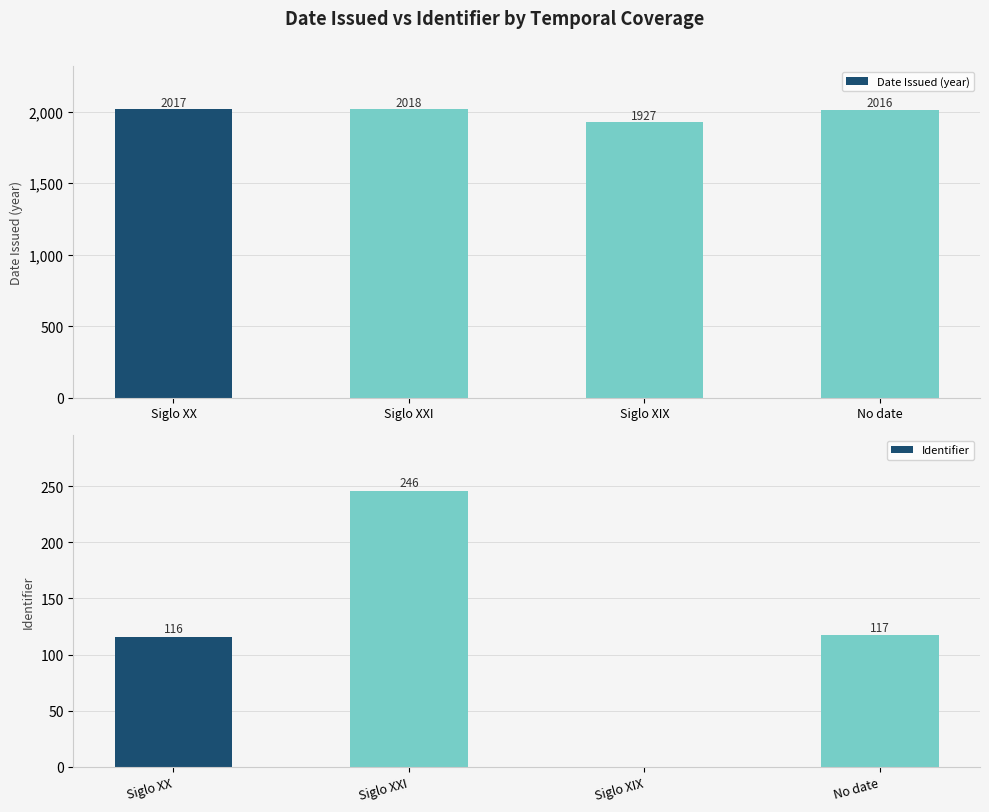

At Siglo XX, list the series in order from smallest to largest.

Identifier, Date Issued (year)